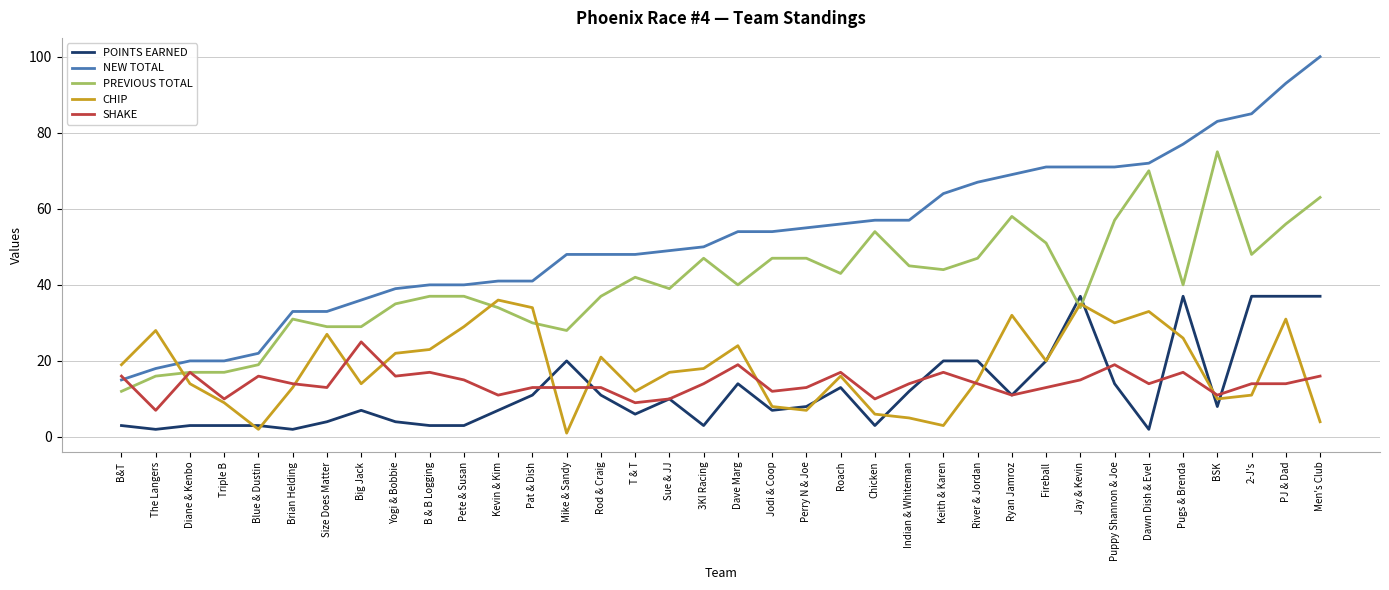

Reading left to right, transcribe all the data shown in this chart.

POINTS EARNED: B&T=3	The Langers=2	Diane & Kenbo=3	Triple B=3	Blue & Dustin=3	Brian Helding=2	Size Does Matter=4	Big Jack=7	Yogi & Bobbie=4	B & B Logging=3	Pete & Susan=3	Kevin & Kim=7	Pat & Dish=11	Mike & Sandy=20	Rod & Craig=11	T & T=6	Sue & JJ=10	3KI Racing=3	Dave Marg=14	Jodi & Coop=7	Perry N & Joe=8	Roach=13	Chicken=3	Indian & Whiteman=12	Keith & Karen=20	River & Jordan=20	Ryan Jamroz=11	Fireball=20	Jay & Kevin=37	Puppy Shannon & Joe=14	Dawn Dish & Evel=2	Pugs & Brenda=37	BSK=8	2-J's=37	PJ & Dad=37	Men's Club=37
NEW TOTAL: B&T=15	The Langers=18	Diane & Kenbo=20	Triple B=20	Blue & Dustin=22	Brian Helding=33	Size Does Matter=33	Big Jack=36	Yogi & Bobbie=39	B & B Logging=40	Pete & Susan=40	Kevin & Kim=41	Pat & Dish=41	Mike & Sandy=48	Rod & Craig=48	T & T=48	Sue & JJ=49	3KI Racing=50	Dave Marg=54	Jodi & Coop=54	Perry N & Joe=55	Roach=56	Chicken=57	Indian & Whiteman=57	Keith & Karen=64	River & Jordan=67	Ryan Jamroz=69	Fireball=71	Jay & Kevin=71	Puppy Shannon & Joe=71	Dawn Dish & Evel=72	Pugs & Brenda=77	BSK=83	2-J's=85	PJ & Dad=93	Men's Club=100
PREVIOUS TOTAL: B&T=12	The Langers=16	Diane & Kenbo=17	Triple B=17	Blue & Dustin=19	Brian Helding=31	Size Does Matter=29	Big Jack=29	Yogi & Bobbie=35	B & B Logging=37	Pete & Susan=37	Kevin & Kim=34	Pat & Dish=30	Mike & Sandy=28	Rod & Craig=37	T & T=42	Sue & JJ=39	3KI Racing=47	Dave Marg=40	Jodi & Coop=47	Perry N & Joe=47	Roach=43	Chicken=54	Indian & Whiteman=45	Keith & Karen=44	River & Jordan=47	Ryan Jamroz=58	Fireball=51	Jay & Kevin=34	Puppy Shannon & Joe=57	Dawn Dish & Evel=70	Pugs & Brenda=40	BSK=75	2-J's=48	PJ & Dad=56	Men's Club=63
CHIP: B&T=19	The Langers=28	Diane & Kenbo=14	Triple B=9	Blue & Dustin=2	Brian Helding=13	Size Does Matter=27	Big Jack=14	Yogi & Bobbie=22	B & B Logging=23	Pete & Susan=29	Kevin & Kim=36	Pat & Dish=34	Mike & Sandy=1	Rod & Craig=21	T & T=12	Sue & JJ=17	3KI Racing=18	Dave Marg=24	Jodi & Coop=8	Perry N & Joe=7	Roach=16	Chicken=6	Indian & Whiteman=5	Keith & Karen=3	River & Jordan=15	Ryan Jamroz=32	Fireball=20	Jay & Kevin=35	Puppy Shannon & Joe=30	Dawn Dish & Evel=33	Pugs & Brenda=26	BSK=10	2-J's=11	PJ & Dad=31	Men's Club=4
SHAKE: B&T=16	The Langers=7	Diane & Kenbo=17	Triple B=10	Blue & Dustin=16	Brian Helding=14	Size Does Matter=13	Big Jack=25	Yogi & Bobbie=16	B & B Logging=17	Pete & Susan=15	Kevin & Kim=11	Pat & Dish=13	Mike & Sandy=13	Rod & Craig=13	T & T=9	Sue & JJ=10	3KI Racing=14	Dave Marg=19	Jodi & Coop=12	Perry N & Joe=13	Roach=17	Chicken=10	Indian & Whiteman=14	Keith & Karen=17	River & Jordan=14	Ryan Jamroz=11	Fireball=13	Jay & Kevin=15	Puppy Shannon & Joe=19	Dawn Dish & Evel=14	Pugs & Brenda=17	BSK=11	2-J's=14	PJ & Dad=14	Men's Club=16